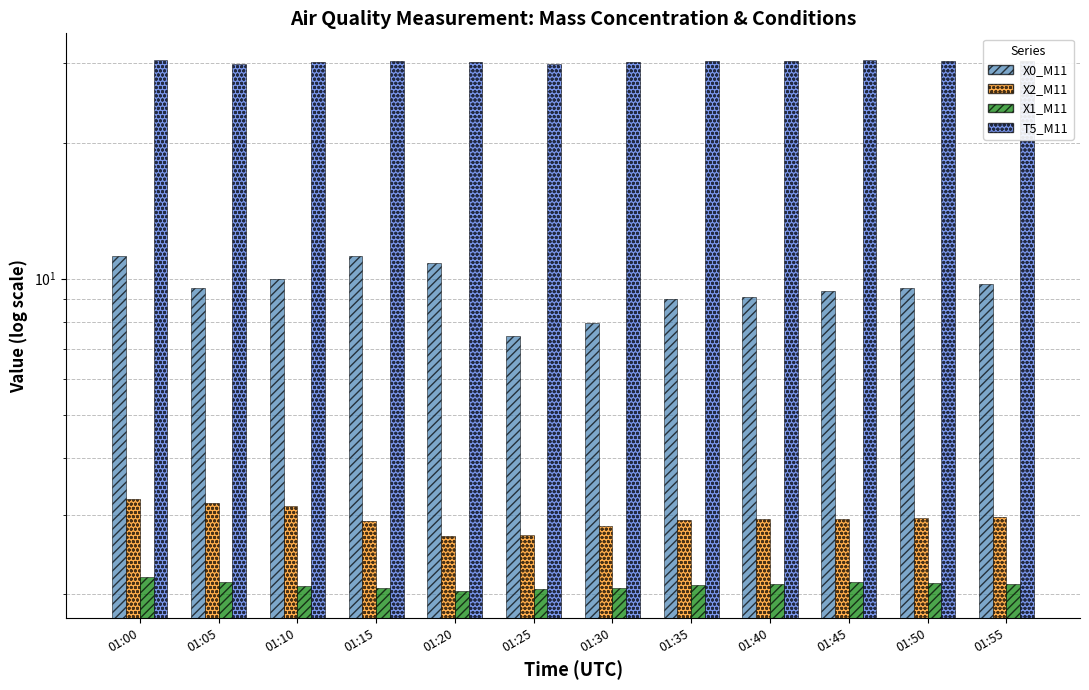

At how many categories does at least one series exceed 26?

12